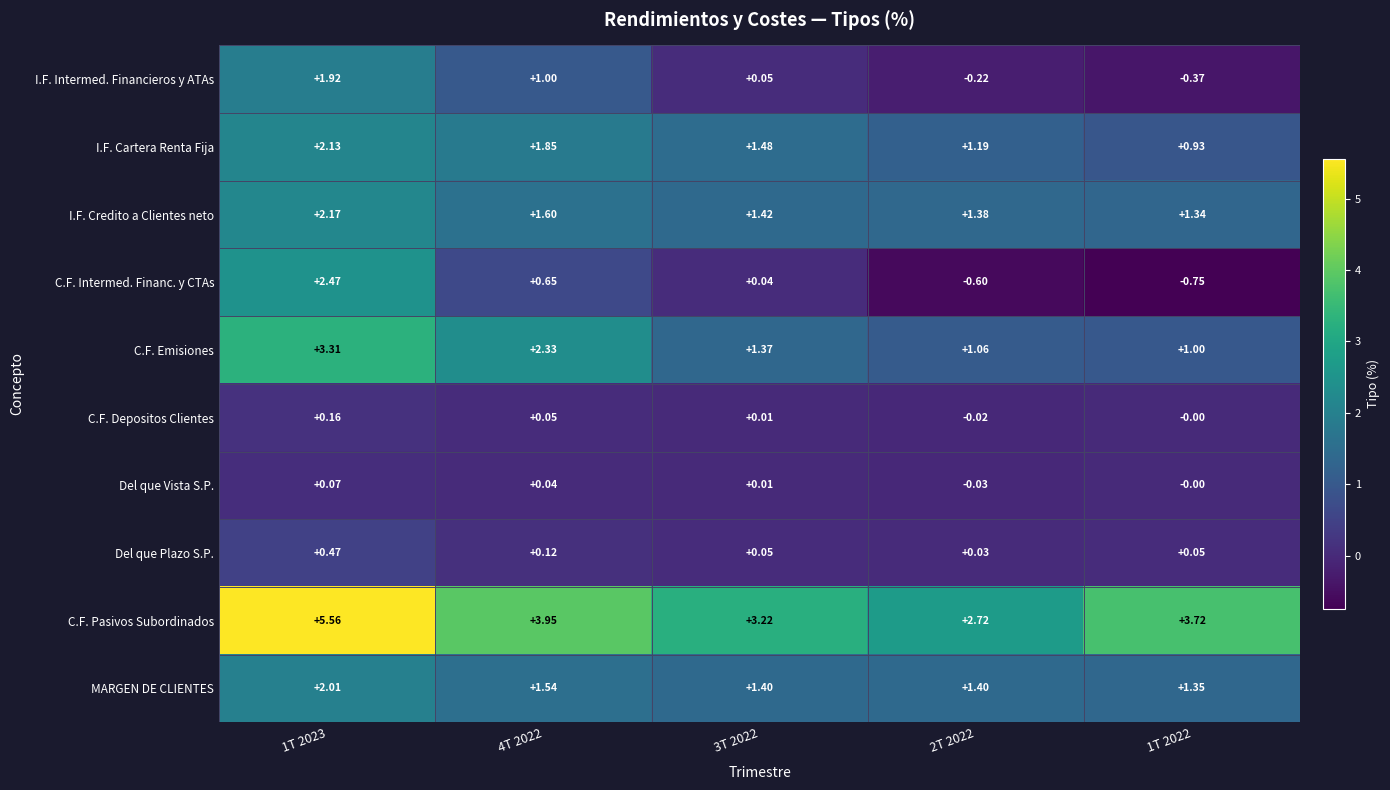

How many series are shown in this chart?

10